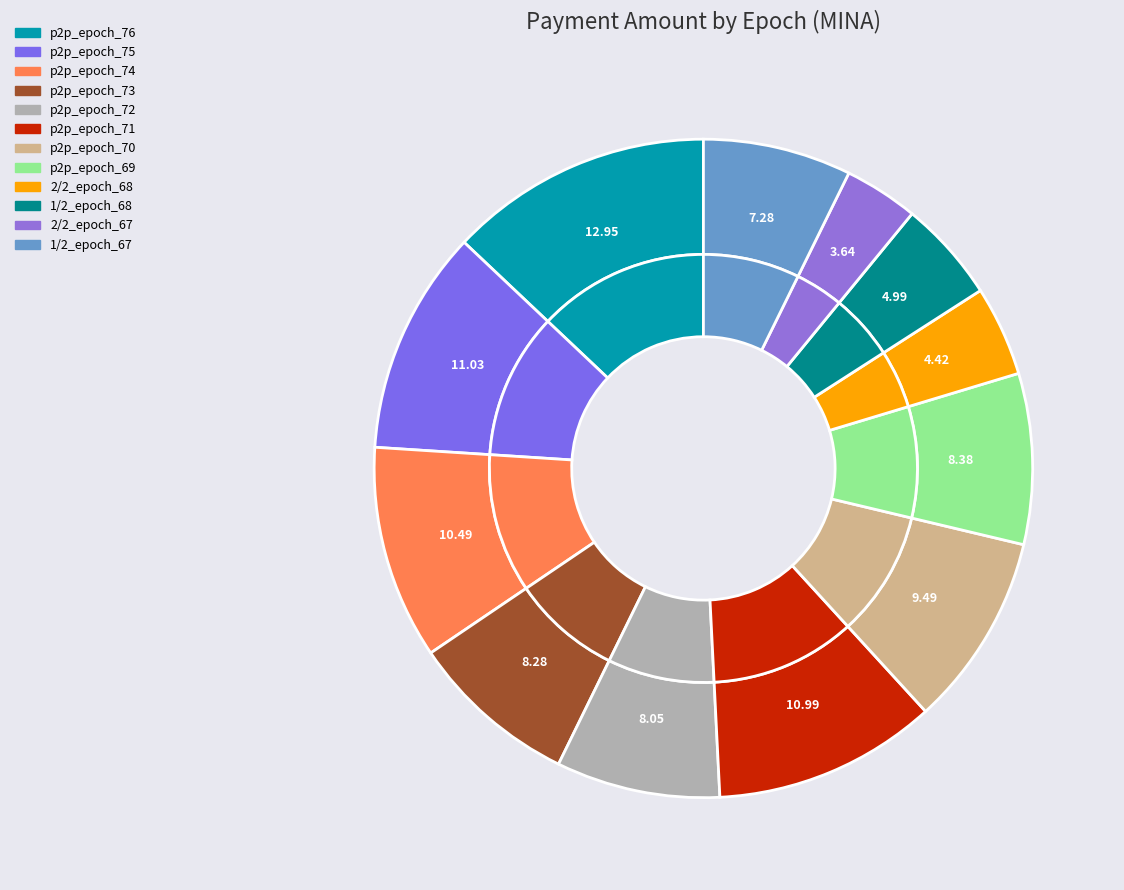

What is the total percentage of p2p_epoch_73 and 2/2_epoch_67?

11.9%